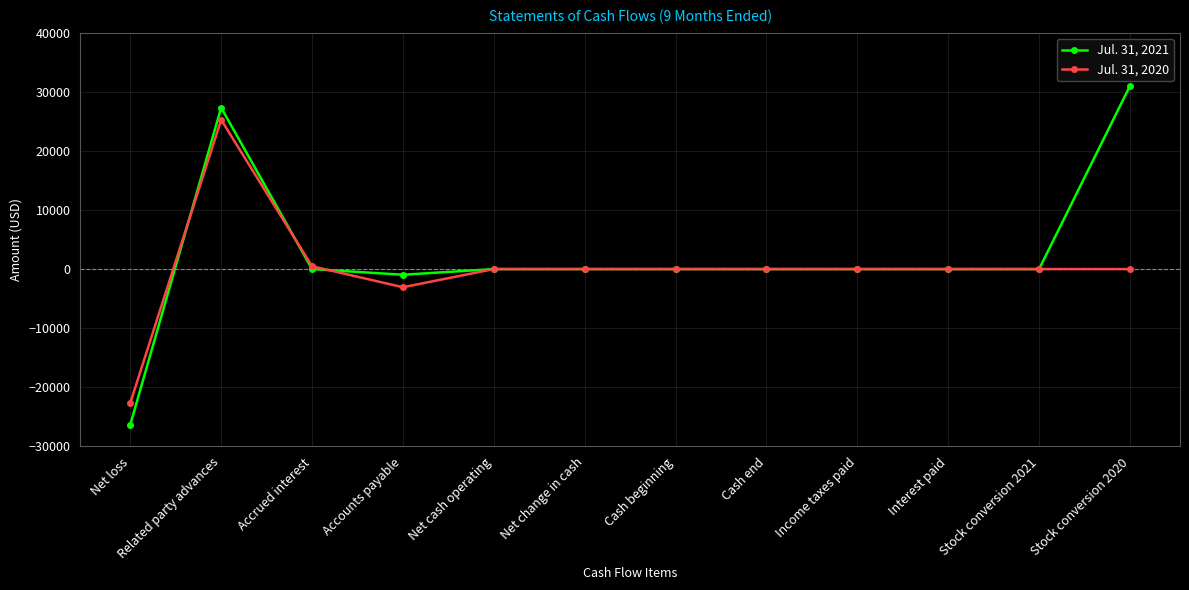

What is the value of the Jul. 31, 2020 point at the 4th from the left?

-3076